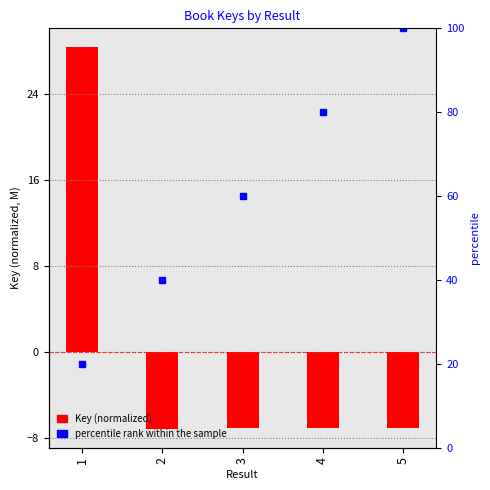

Is it true that the value at 4 is -7.1?

True